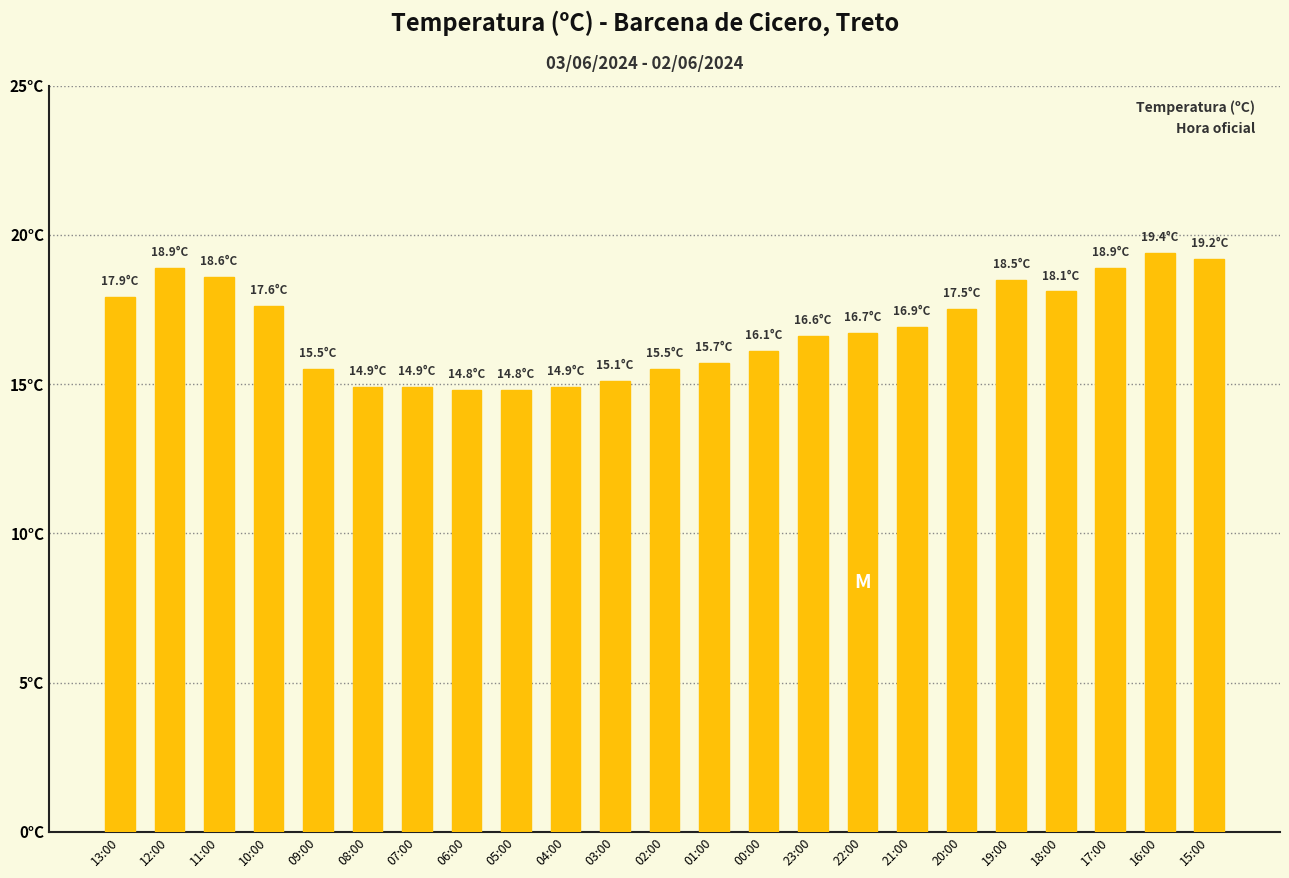

Are the bars horizontal?

No